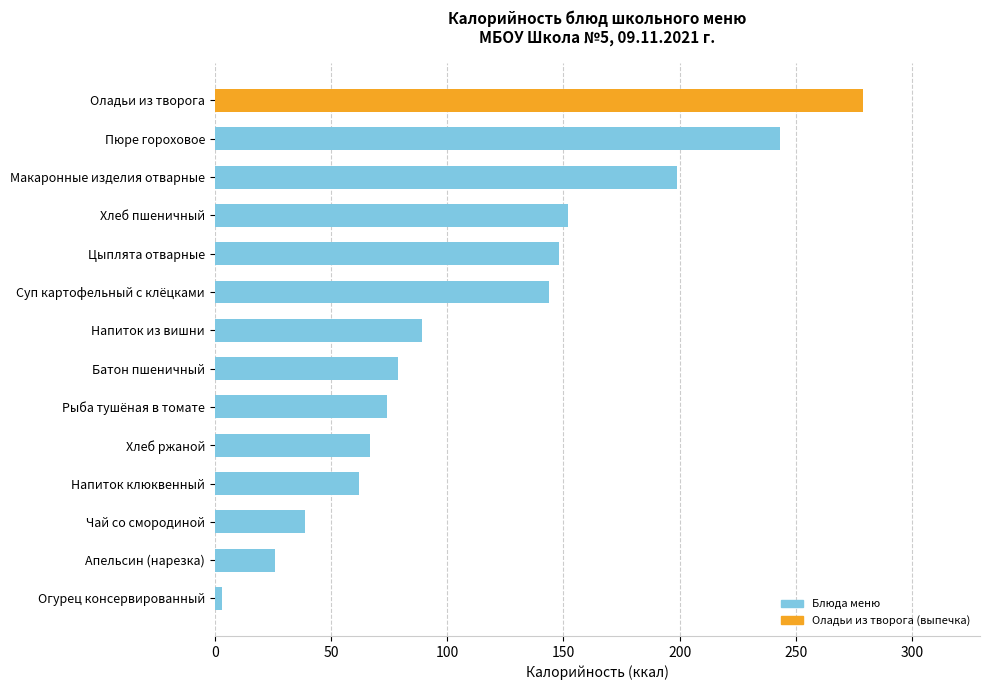

Does the chart contain any negative values?

No